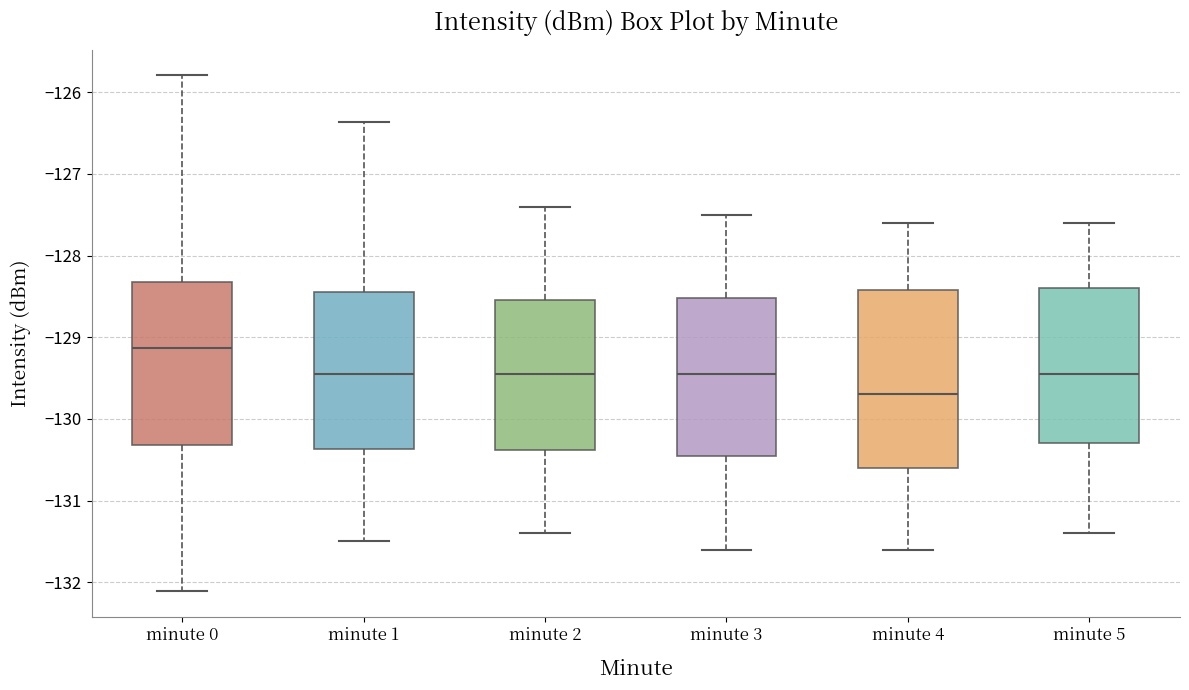

Reading left to right, transcribe this box plot: for each box, give where its median line is, the range the box spans, and where its two whiskers end, as read against the y-axis. The values are not printed on the chart, so give them approximately, as read against the axis.

minute 0: median -129.1, box -130.3 to -128.3, whiskers -132.1 to -125.8
minute 1: median -129.5, box -130.4 to -128.4, whiskers -131.5 to -126.4
minute 2: median -129.4, box -130.4 to -128.5, whiskers -131.4 to -127.4
minute 3: median -129.4, box -130.4 to -128.5, whiskers -131.6 to -127.5
minute 4: median -129.7, box -130.6 to -128.4, whiskers -131.6 to -127.6
minute 5: median -129.4, box -130.3 to -128.4, whiskers -131.4 to -127.6